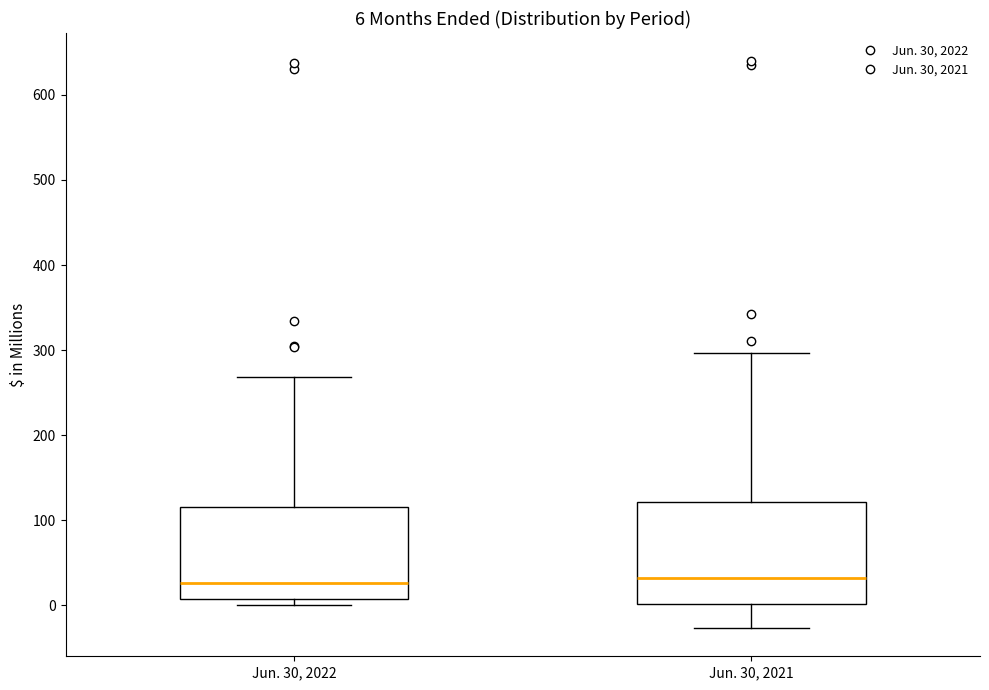

Comparing the boxes themselves (not the whiskers), which one is the tallest?

Jun. 30, 2021